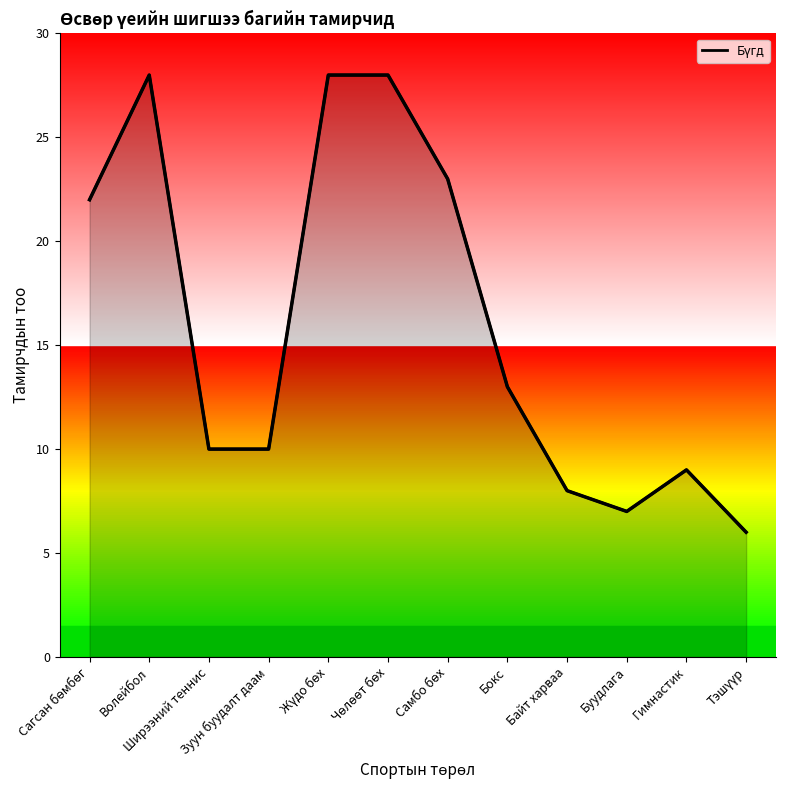

What is the greatest value displayed?

28